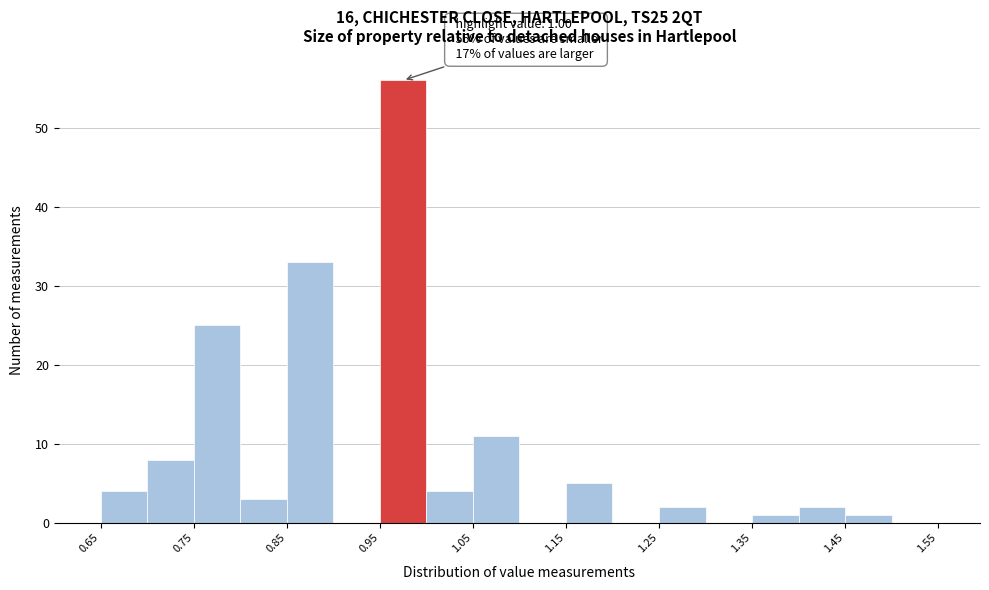

Over which range of the x-axis is the bar tallest?

0.95 to 1.00